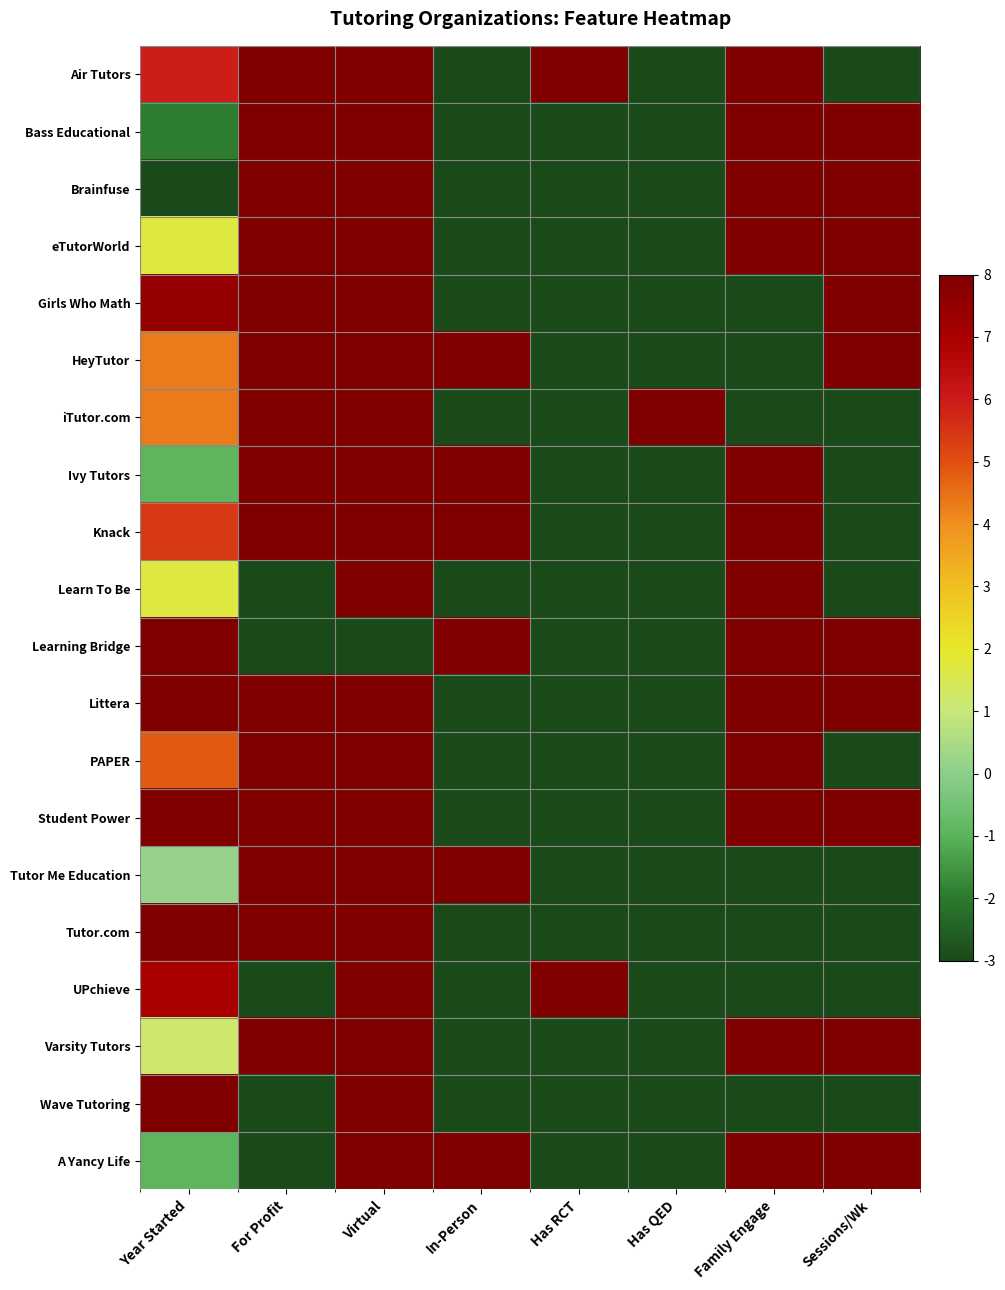

What is the total value across all series at Family Engage?

83.0